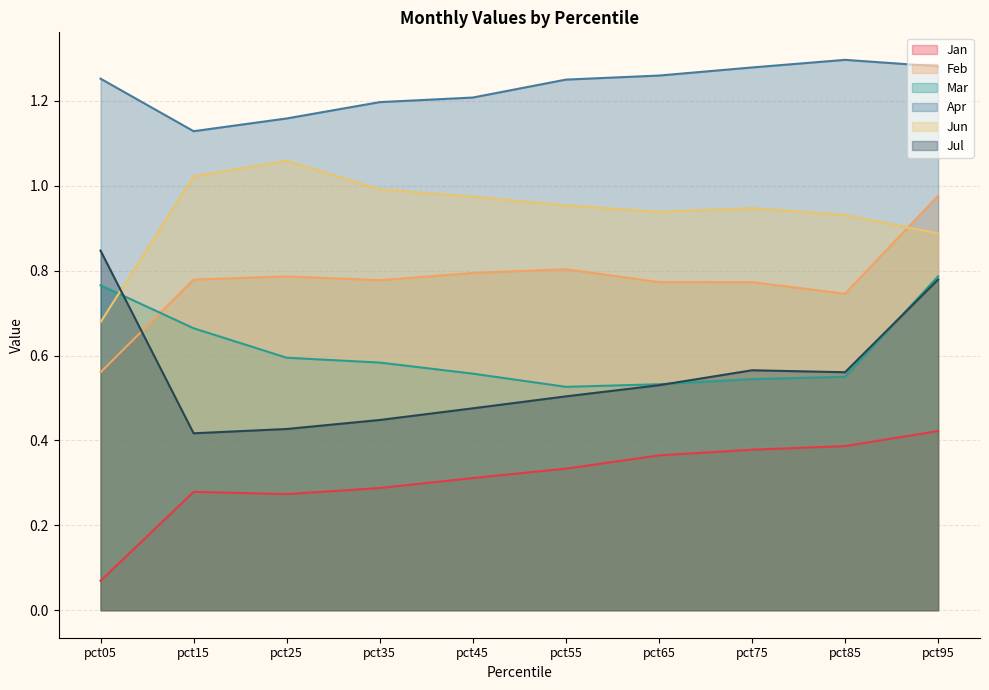

True or false: Jan has more than 0 interior local peaks.

True